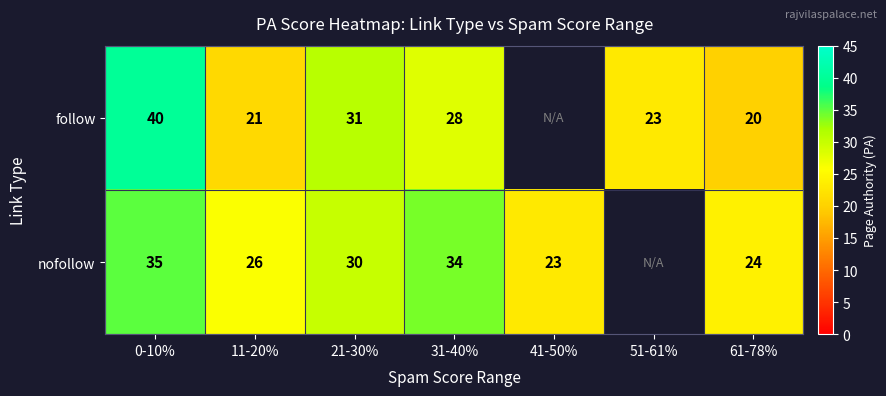

Between 61-78% and 51-61%, which is larger?

51-61%